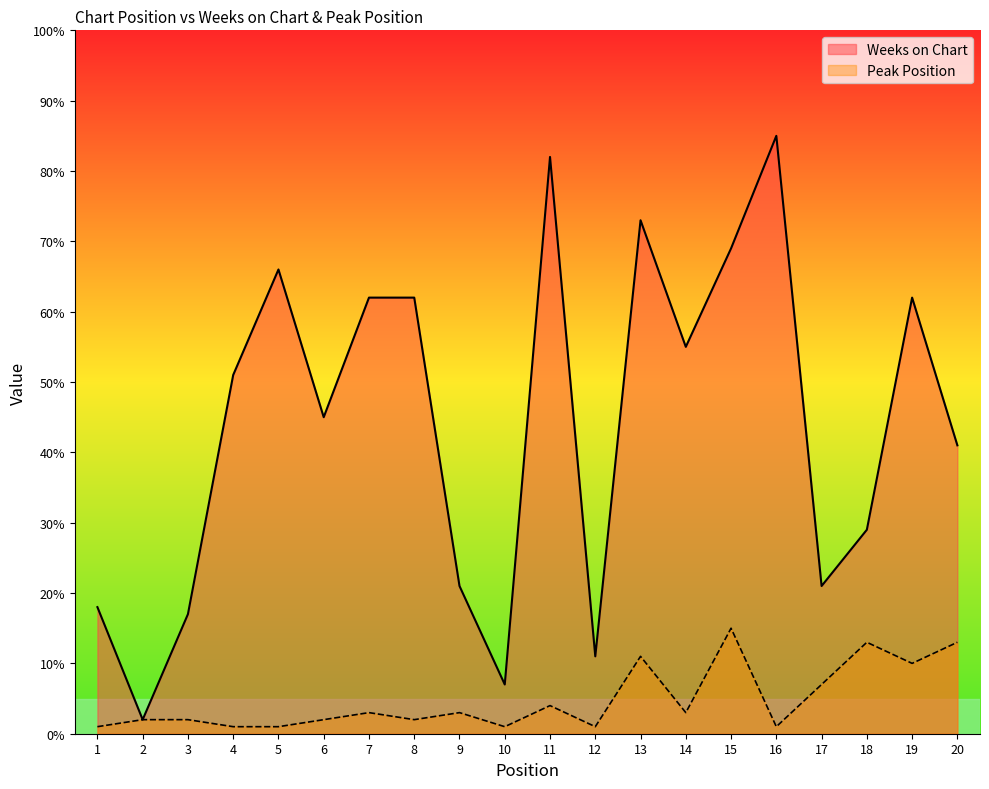

Rank the categories by Weeks on Chart value from lowest to highest.

2, 10, 12, 3, 1, 9, 17, 18, 20, 6, 4, 14, 7, 8, 19, 5, 15, 13, 11, 16